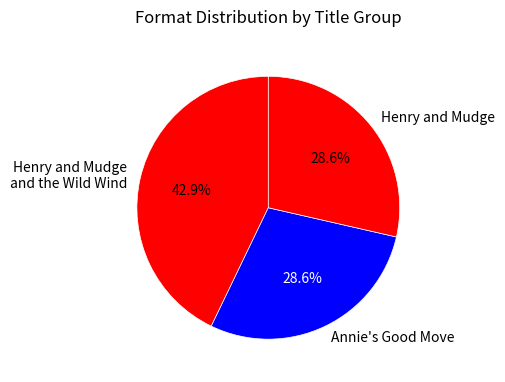

To the nearest percent, what is the difference between the largest and smallest slice percentages?

14%